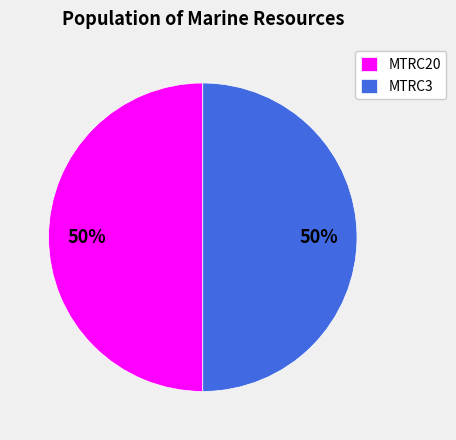

What is the ratio of the value at MTRC3 to the value at MTRC20?

1.0